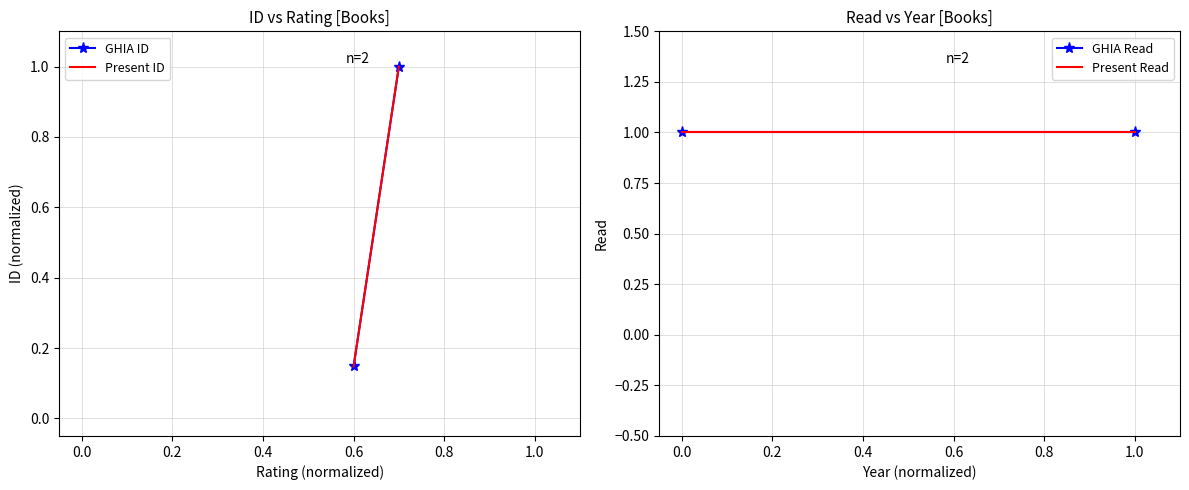

Between −0.2 and 0.0, which series saw the biggest shift?

GHIA ID